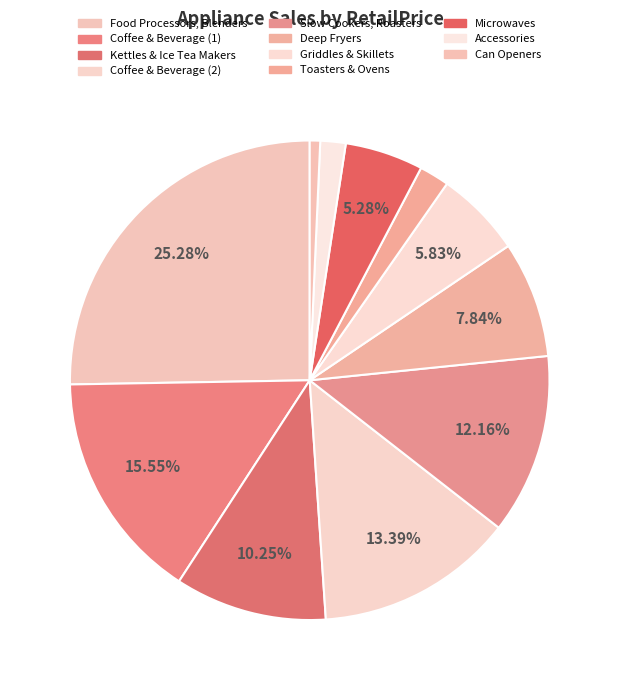

Does Coffee & Beverage (1) account for over 50% of the chart?

No